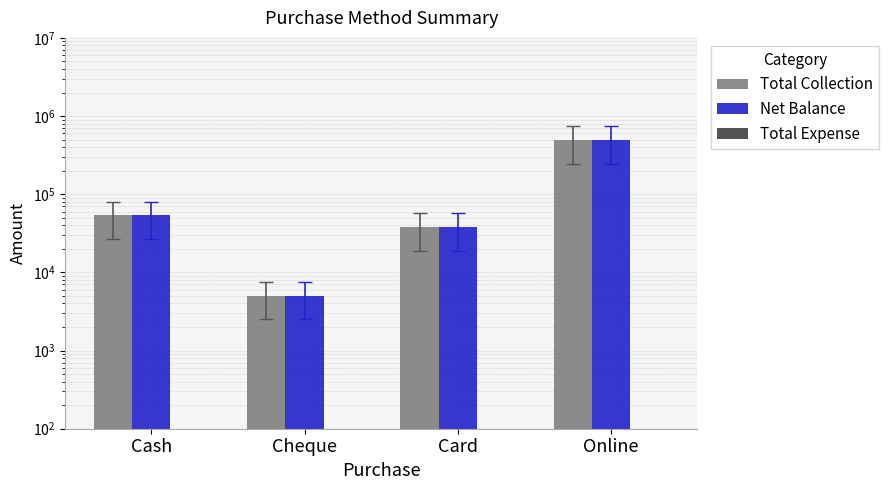

At how many categories does at least one series exceed 308612?

1